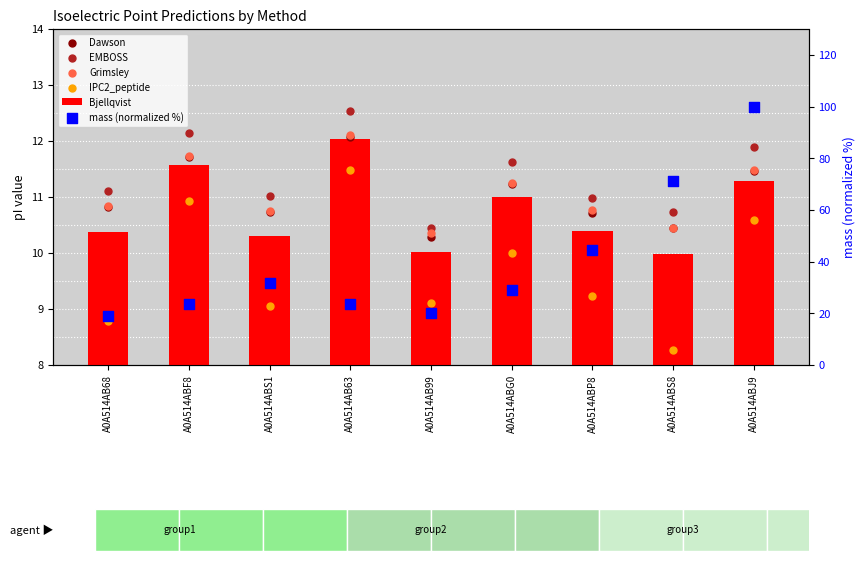

At how many categories does at least one series exceed 97?

1